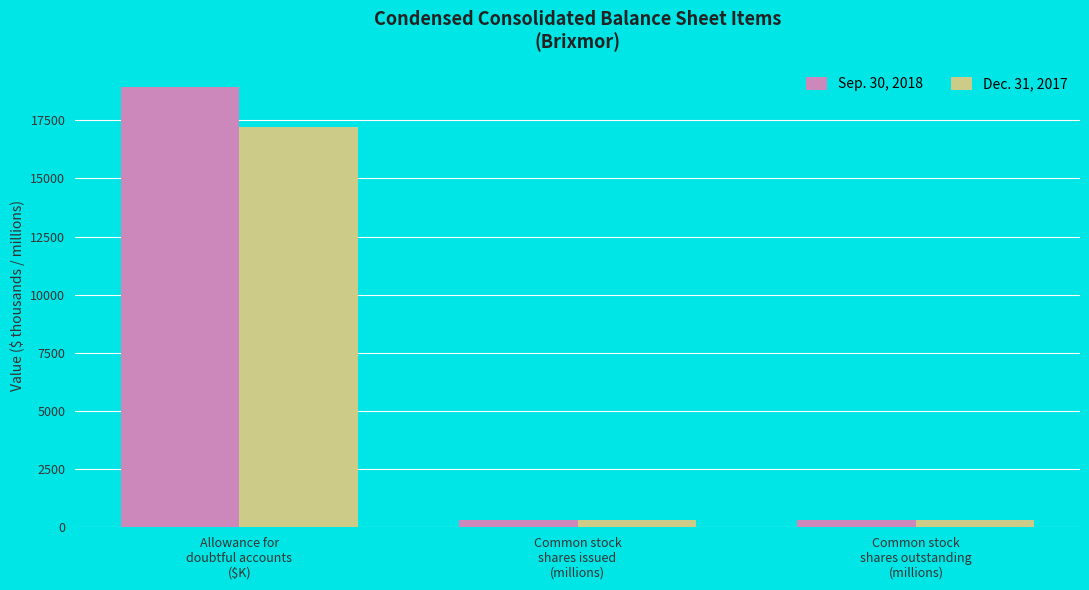

Which series has the largest range (max minus min)?

Sep. 30, 2018